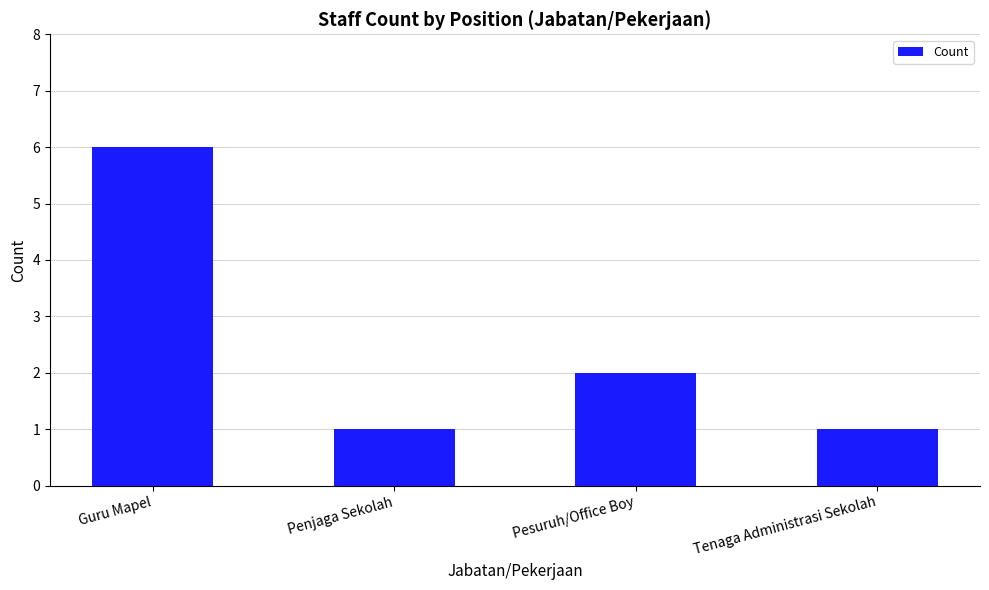

How many bars are there in total?

4